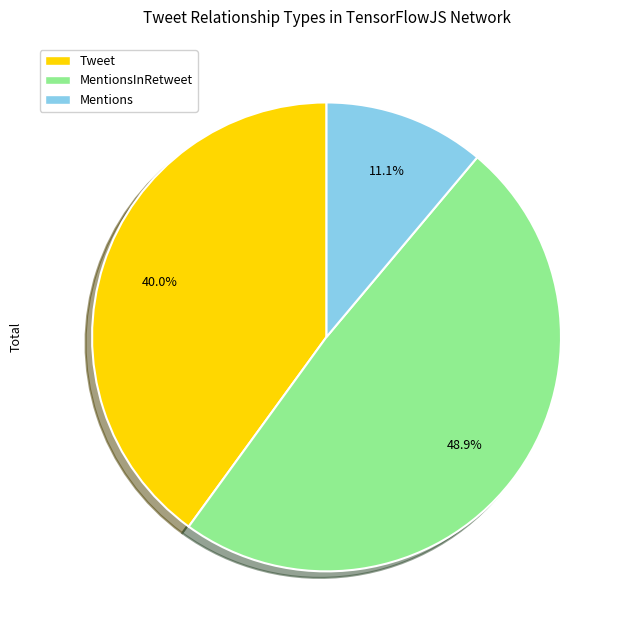

Count the number of slices in the pie.

3